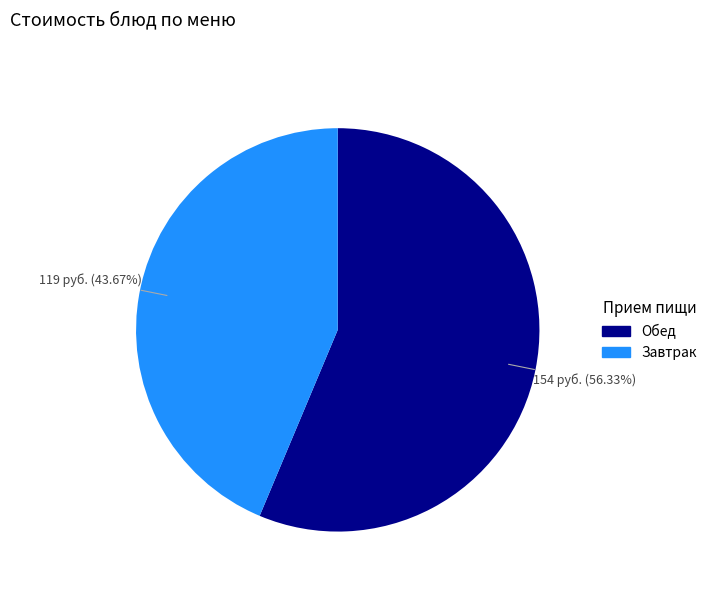

Is the sum of Завтрак and Обед greater than half?

Yes